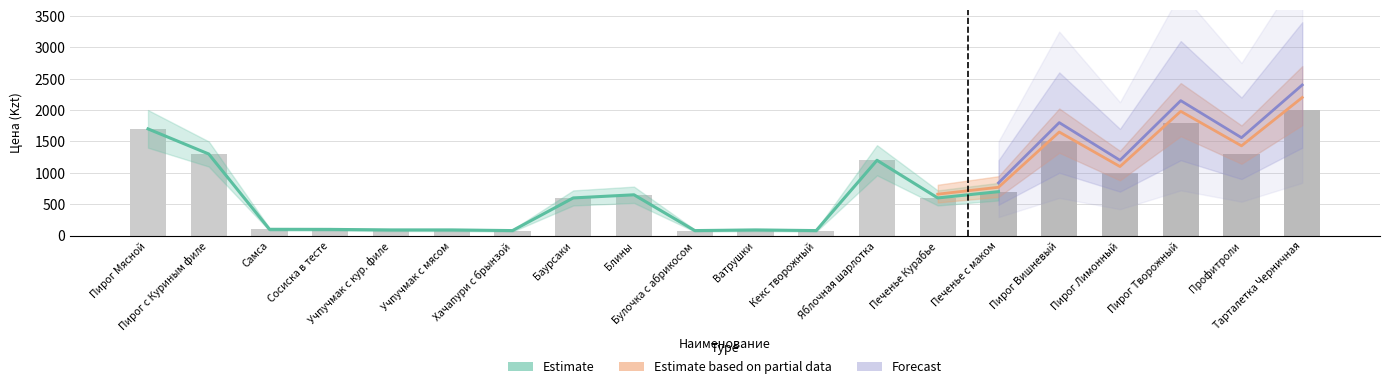

What are all the series names shown in the legend?

Estimate, Estimate based on partial data, Forecast